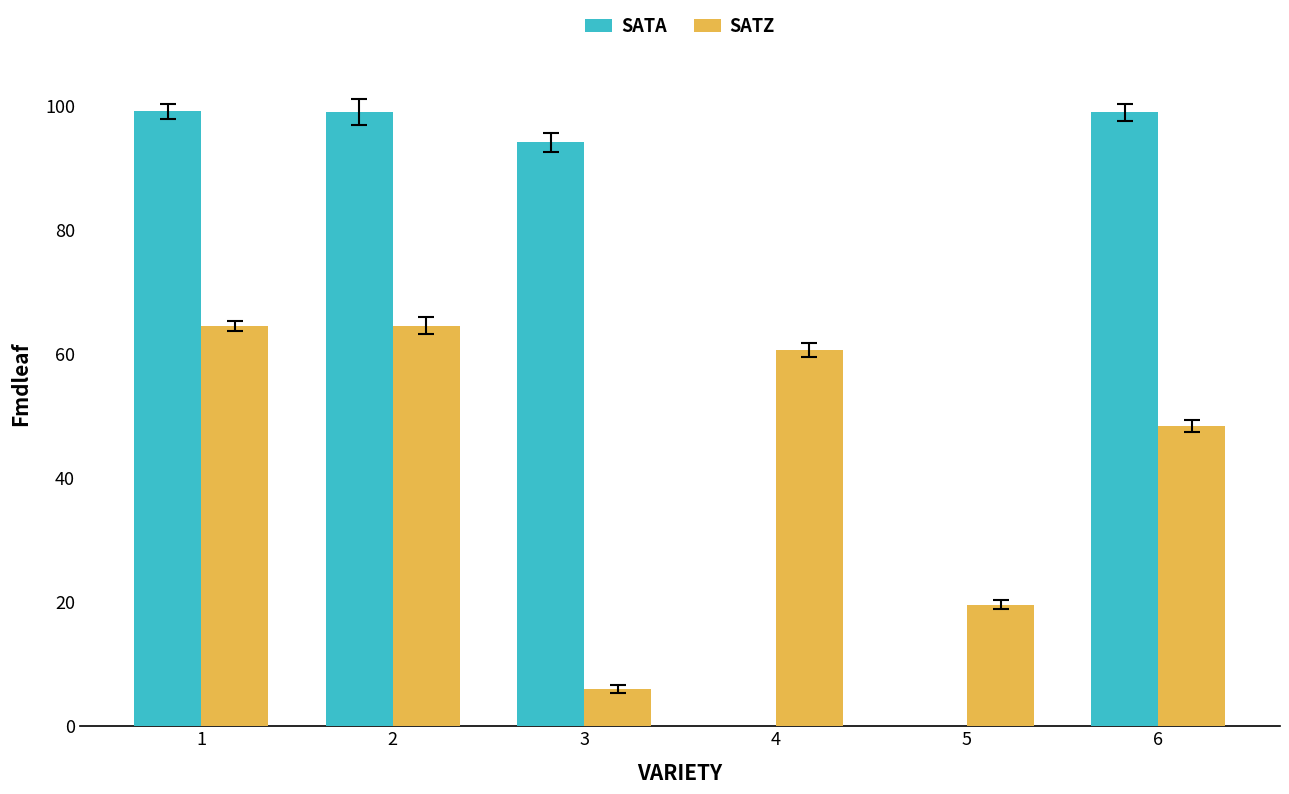

What is the total value across all series at 6?

147.3